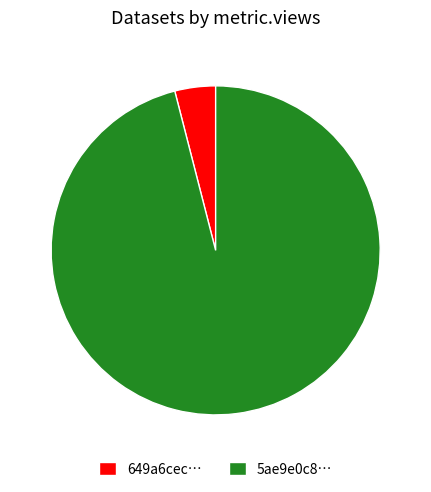

What is the ratio of the value at 5ae9e0c8… to the value at 649a6cec…?

24.0